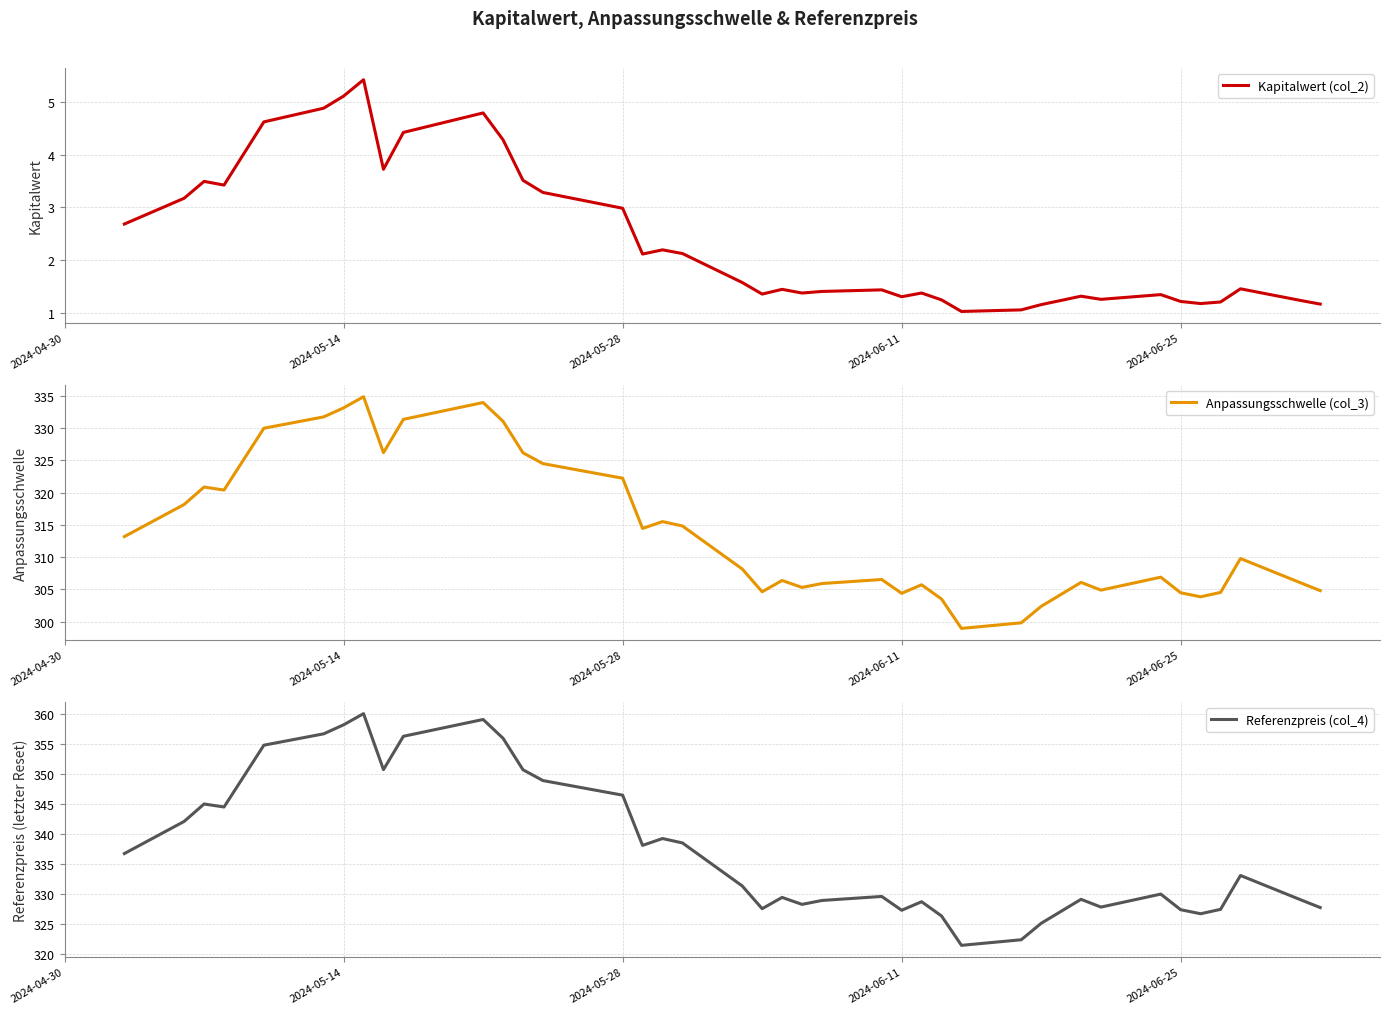

What is the difference between the maximum and minimum values in the Referenzpreis (col_4) series?

38.6